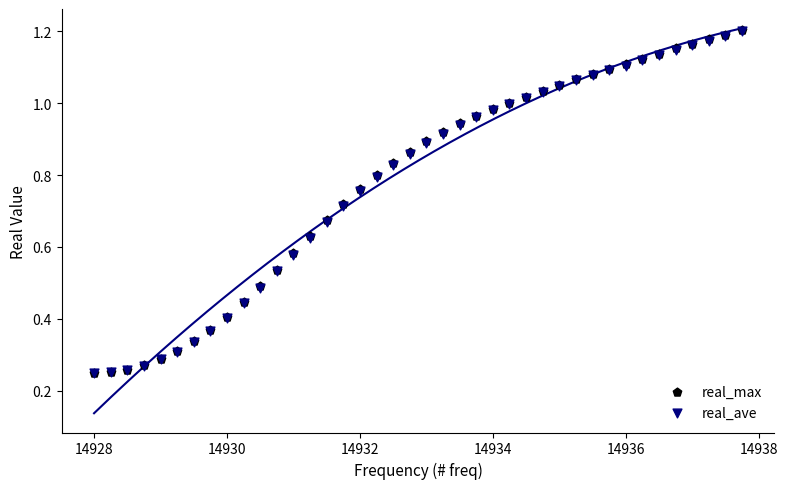

What are all the series names shown in the legend?

real_max, real_ave